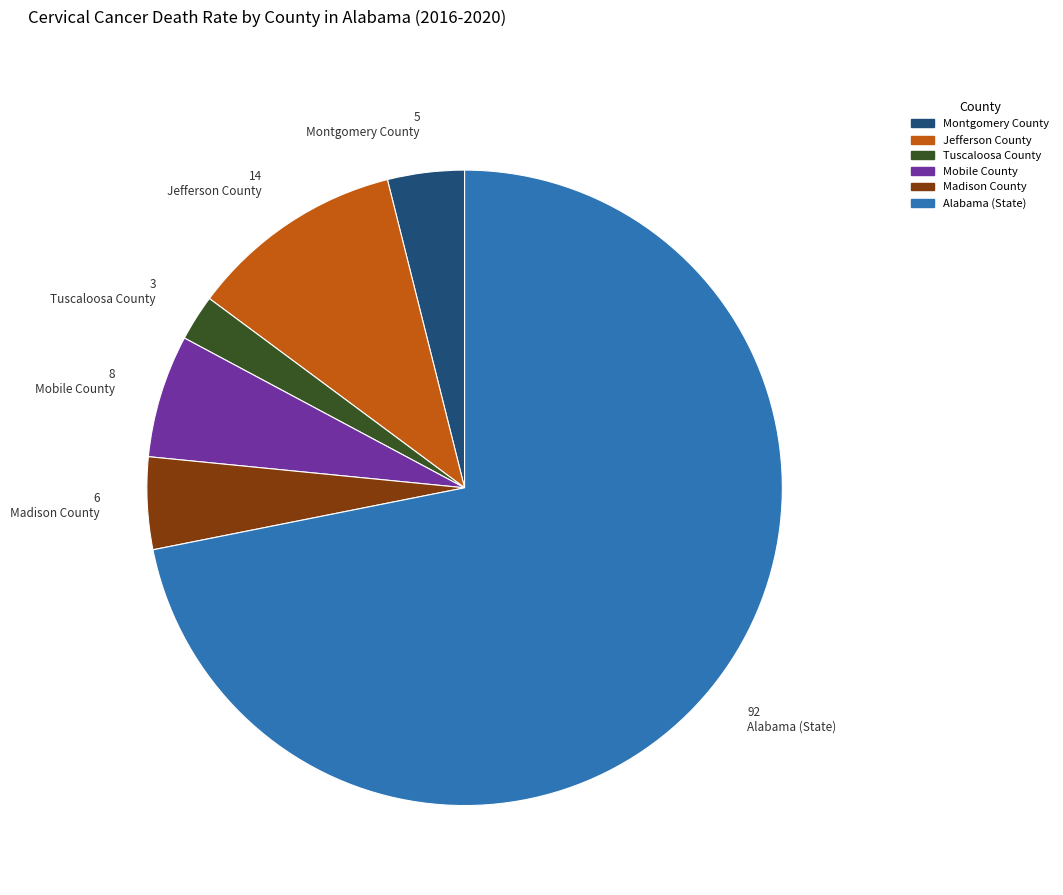

Which has a higher value, Jefferson County or Montgomery County?

Jefferson County